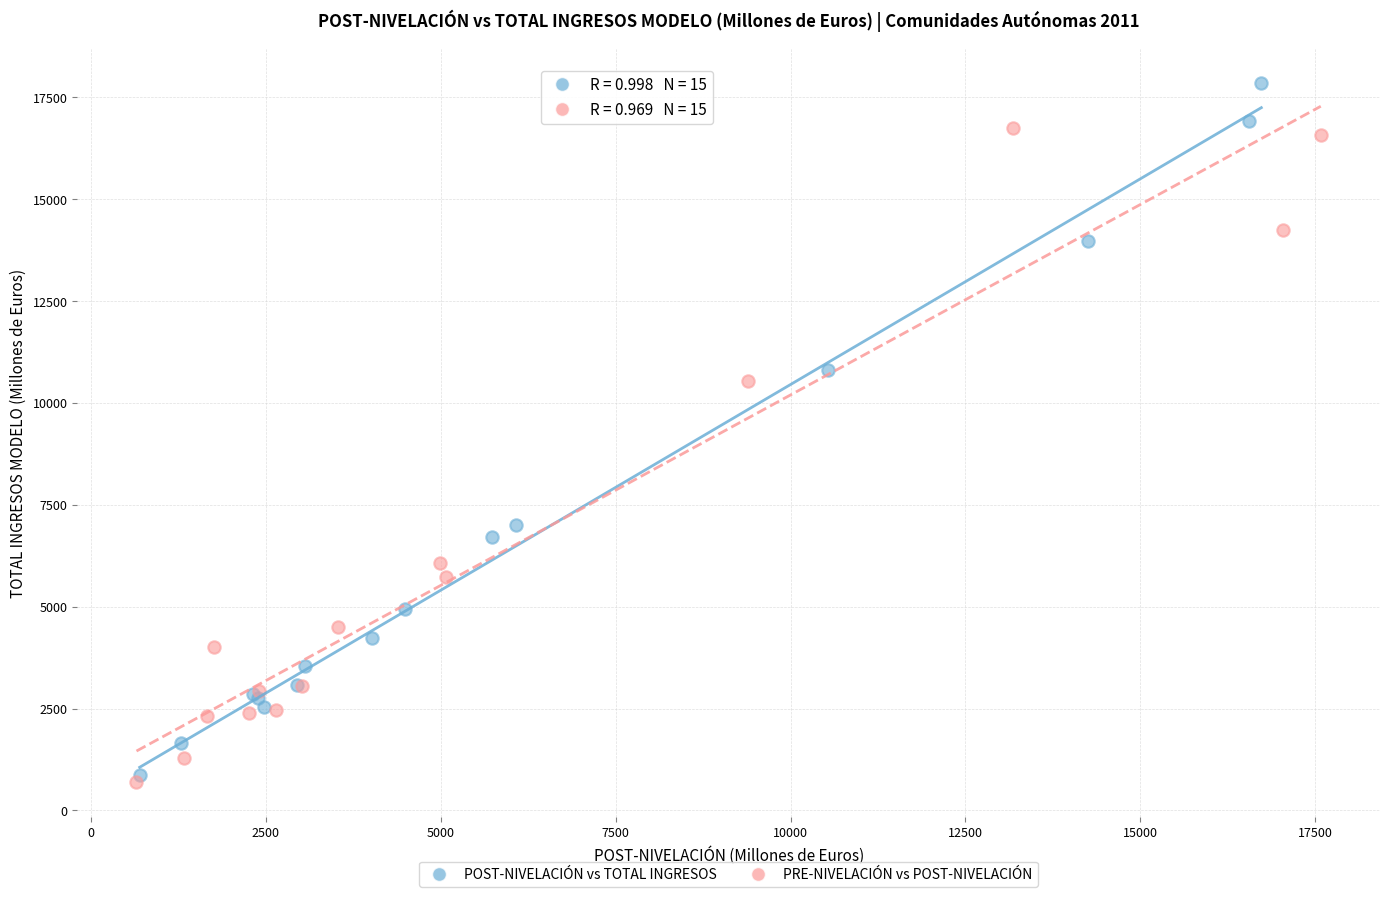

What are all the series names shown in the legend?

POST-NIVELACIÓN vs TOTAL INGRESOS, PRE-NIVELACIÓN vs POST-NIVELACIÓN